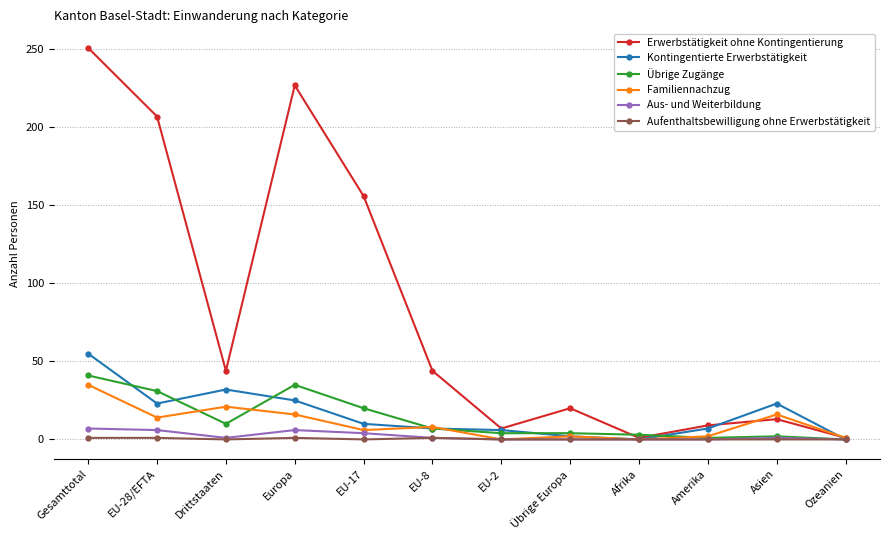

Which series changed the most between EU-8 and Asien?

Erwerbstätigkeit ohne Kontingentierung